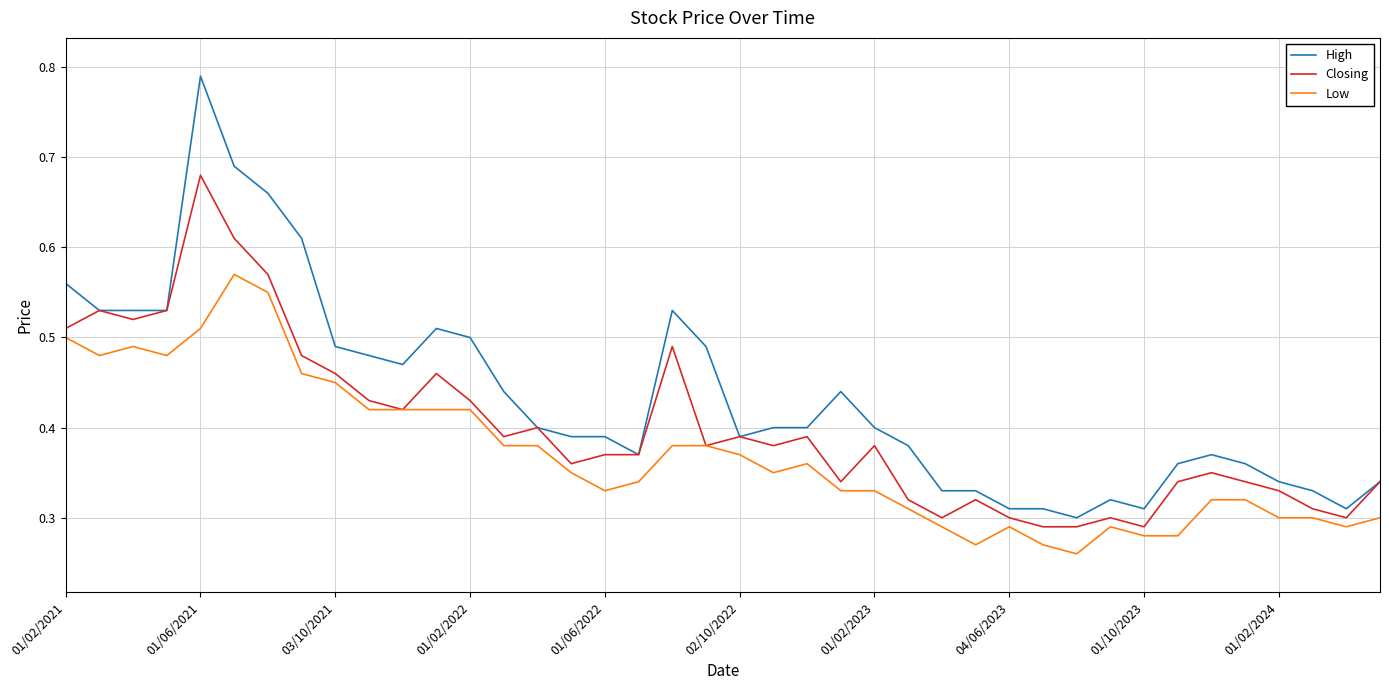

List the series in order of their peak value, lowest first.

Low, Closing, High